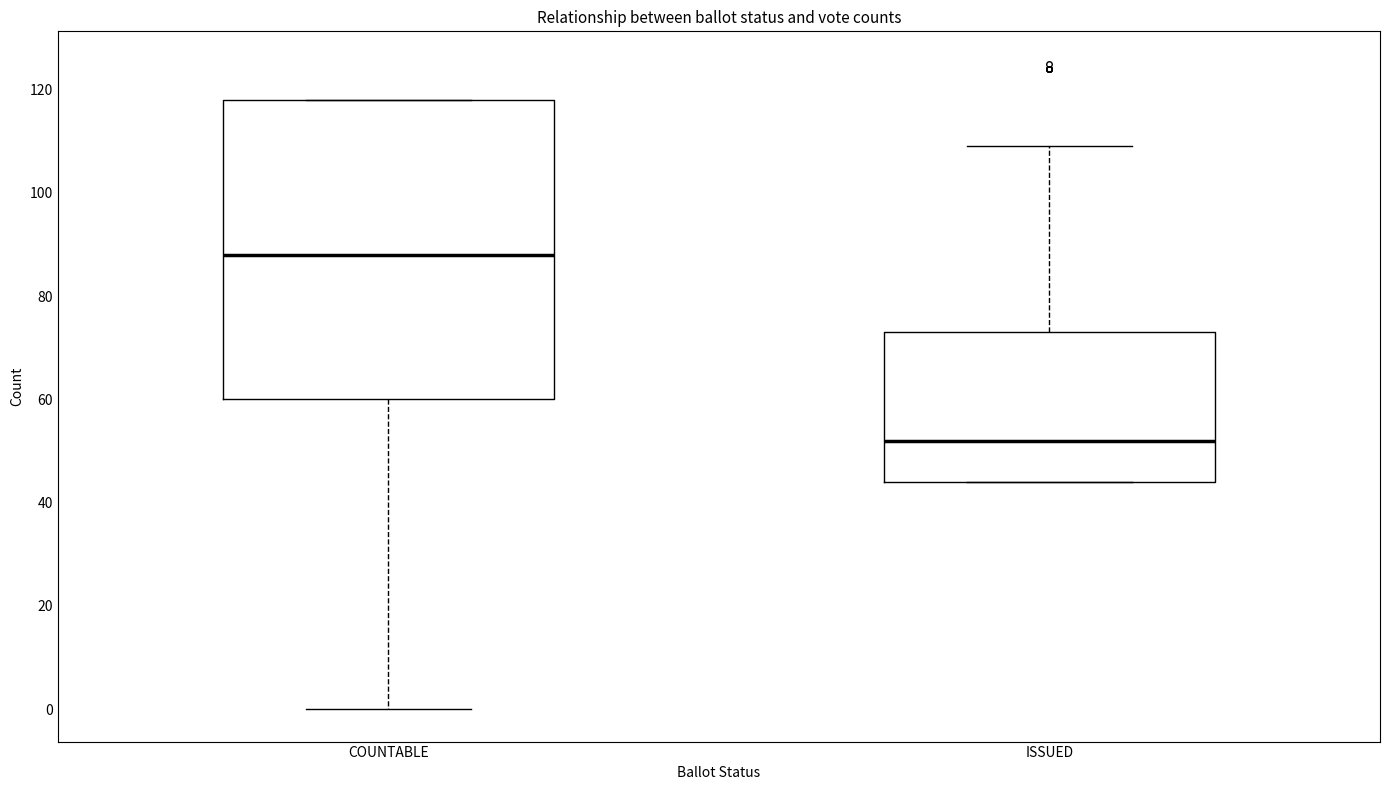

Which box is the tallest, from its lower edge to its upper edge?

COUNTABLE